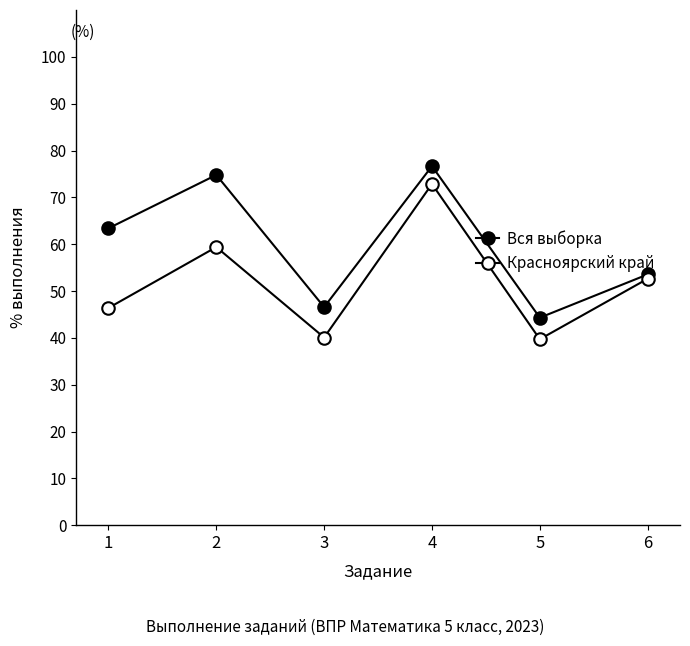

In Красноярский край, how many points are lower than both neighbors (excluding endpoints)?

2